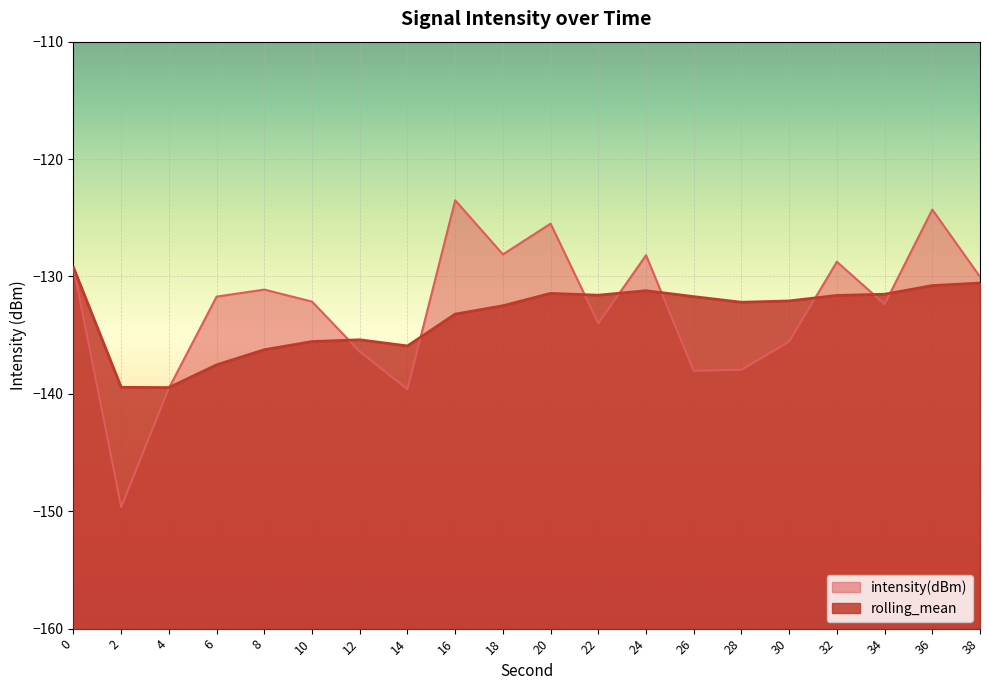

True or false: rolling_mean and intensity(dBm) cross at least once.

True